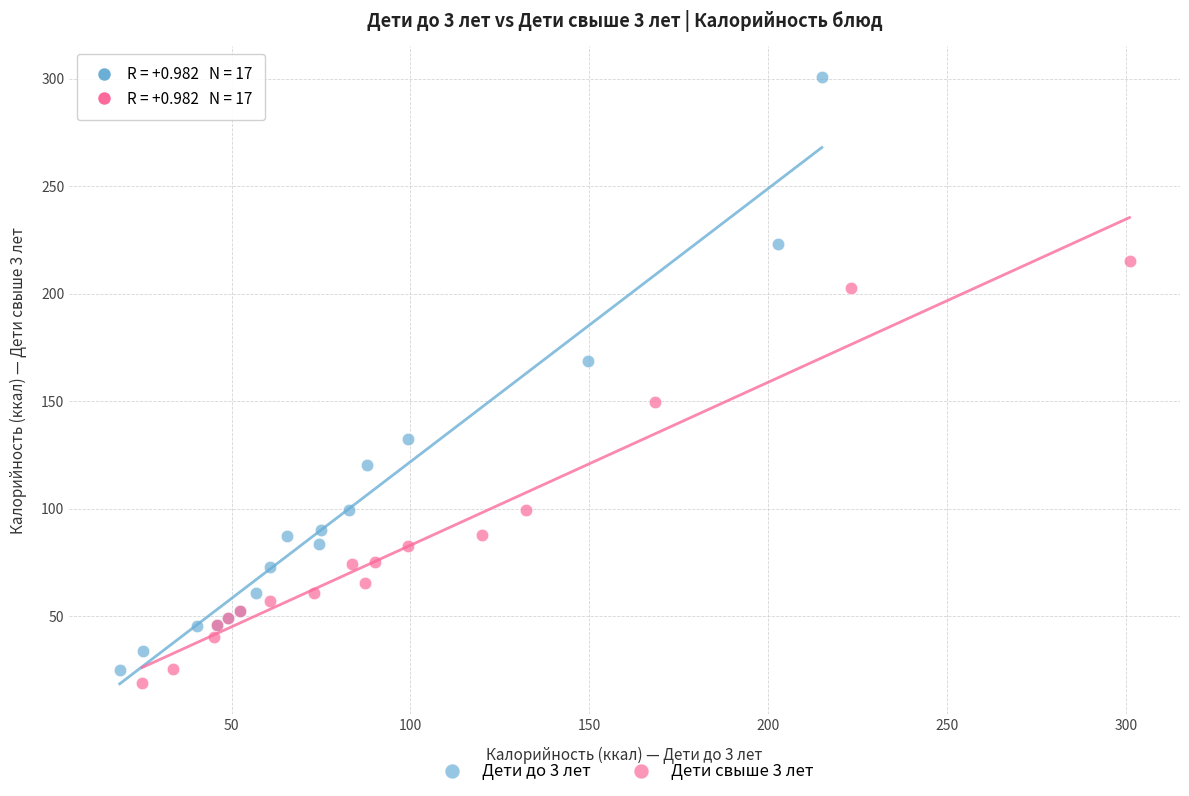

Which series reaches the maximum Y coordinate?

Дети до 3 лет